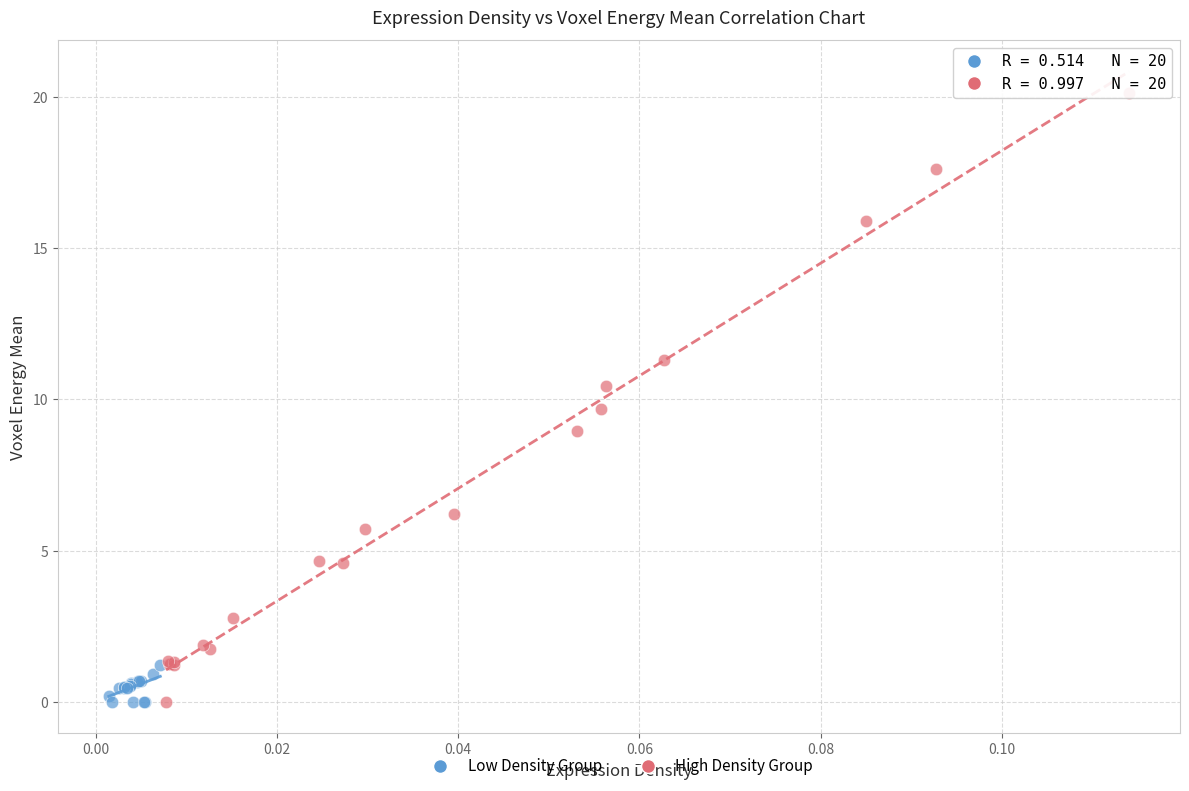

Which series reaches the maximum Y coordinate?

High Density Group